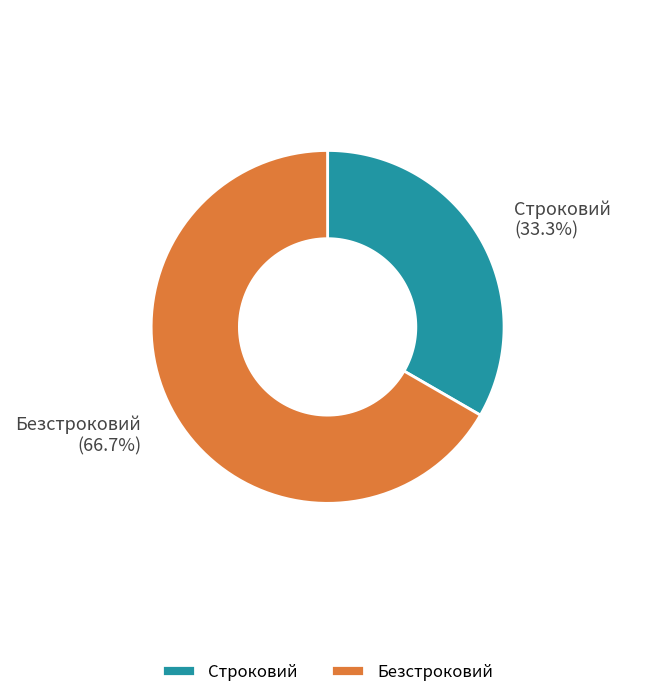

What percentage is NOT represented by Строковий?

66.7%